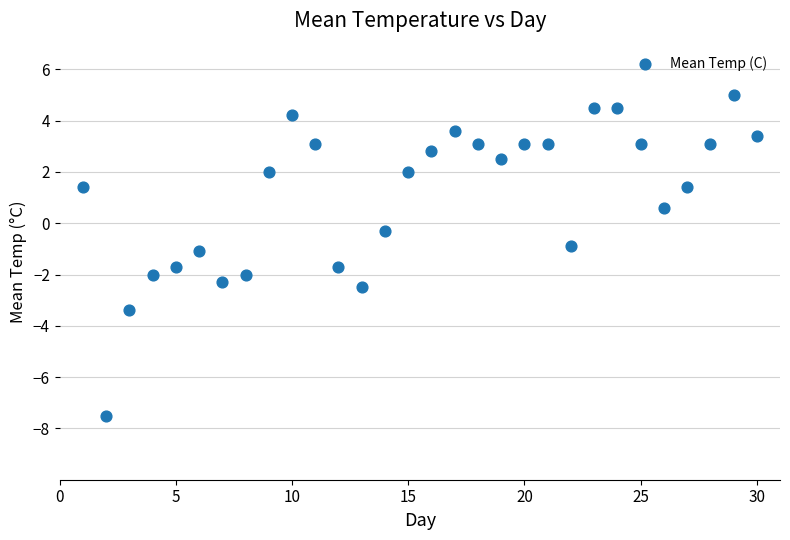

What is the range of Y values (max minus min)?

12.5